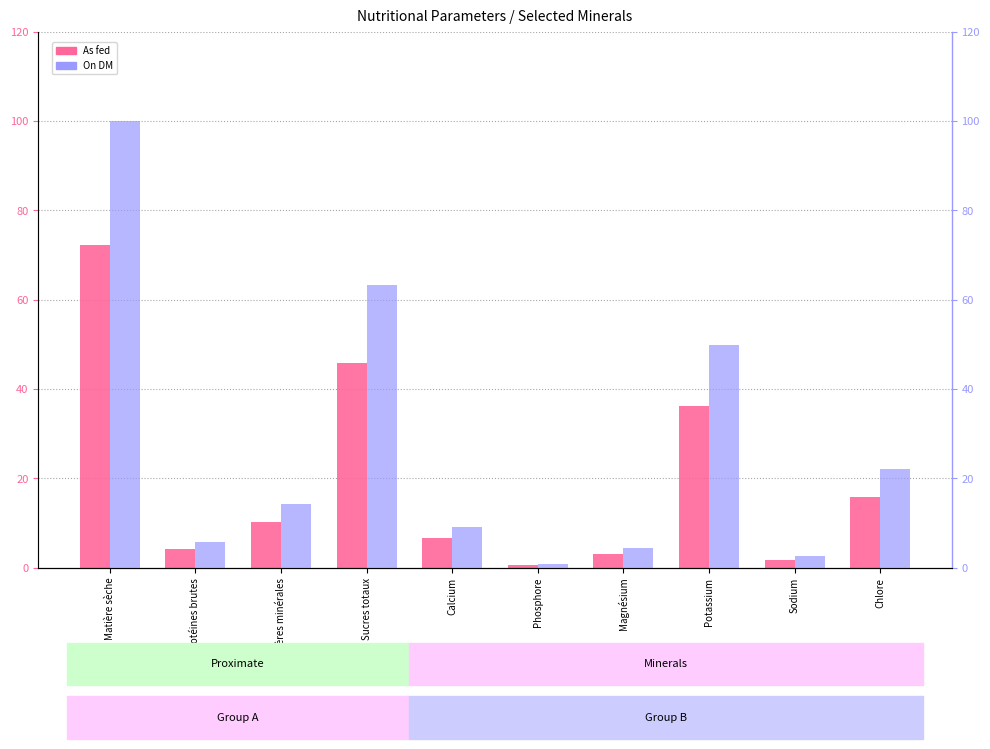

The value of On DM at Potassium is 34.4. True or false?

False